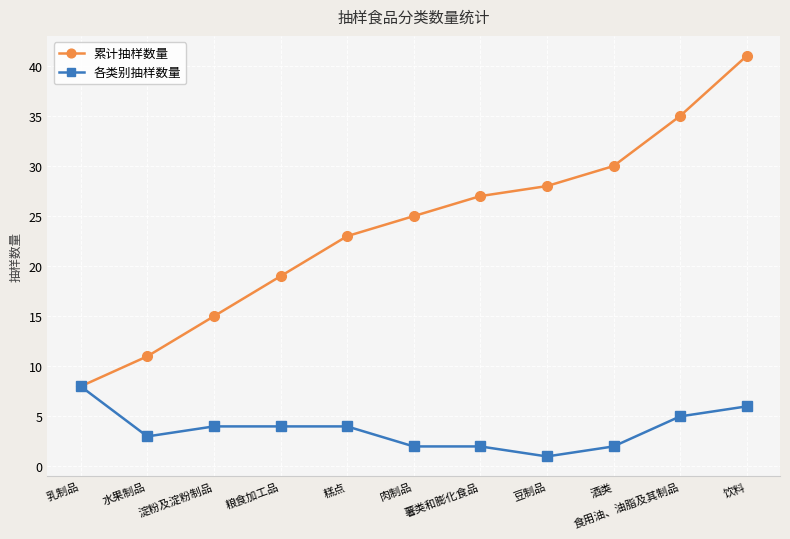

The 累计抽样数量 series shows 23 at 糕点. True or false?

True